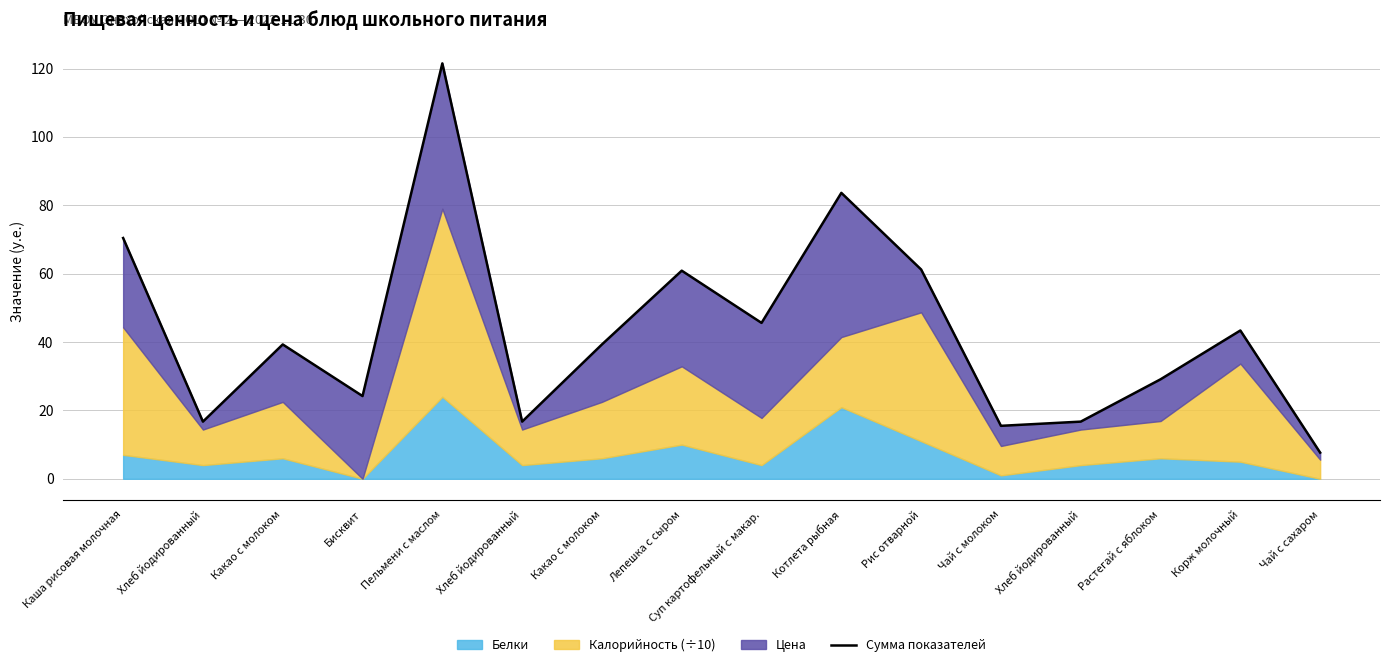

Count the number of values greater than 39.

9